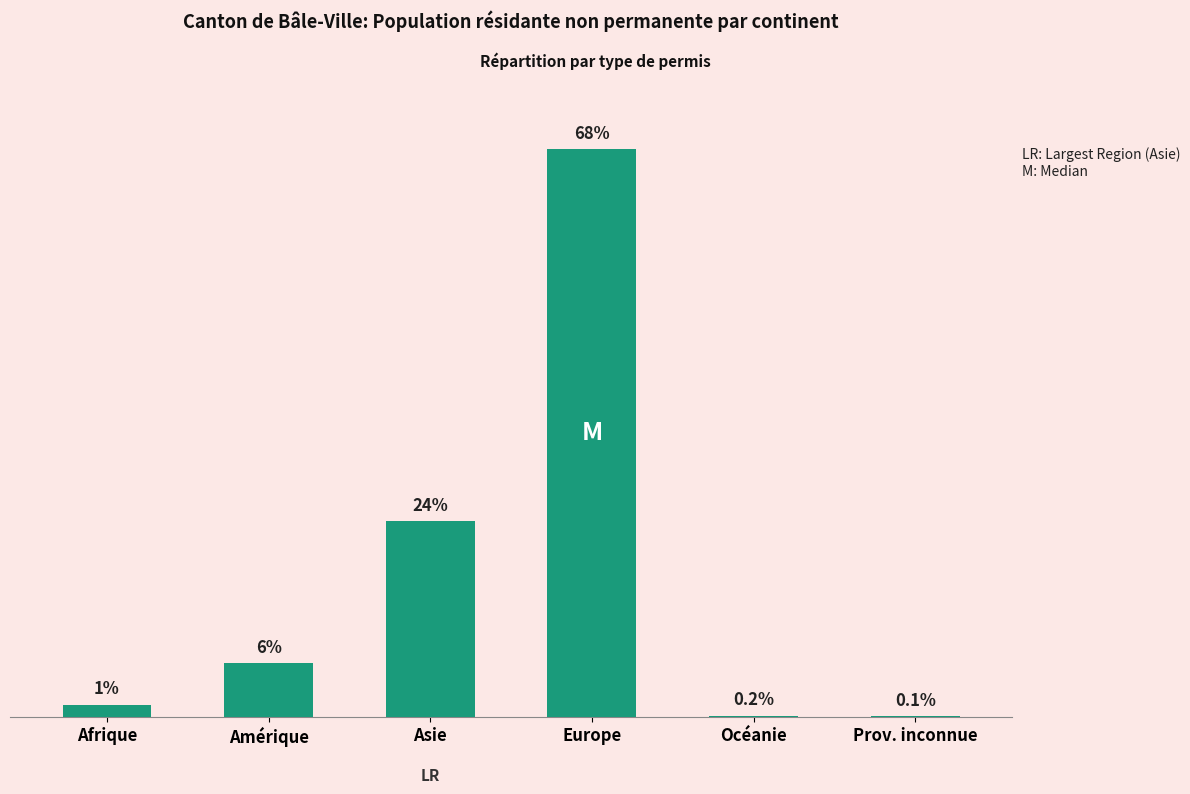

Does the chart contain stacked bars?

No